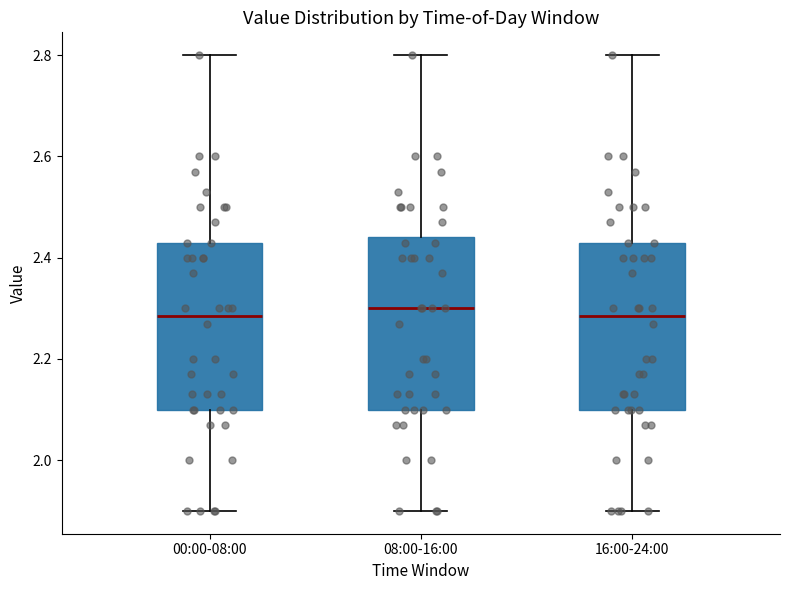

Reading left to right, transcribe this box plot: for each box, give where its median line is, the range the box spans, and where its two whiskers end, as read against the y-axis. The values are not printed on the chart, so give them approximately, as read against the axis.

00:00-08:00: median 2.28, box 2.10 to 2.44, whiskers 1.90 to 2.80
08:00-16:00: median 2.30, box 2.10 to 2.44, whiskers 1.90 to 2.80
16:00-24:00: median 2.28, box 2.10 to 2.44, whiskers 1.90 to 2.80